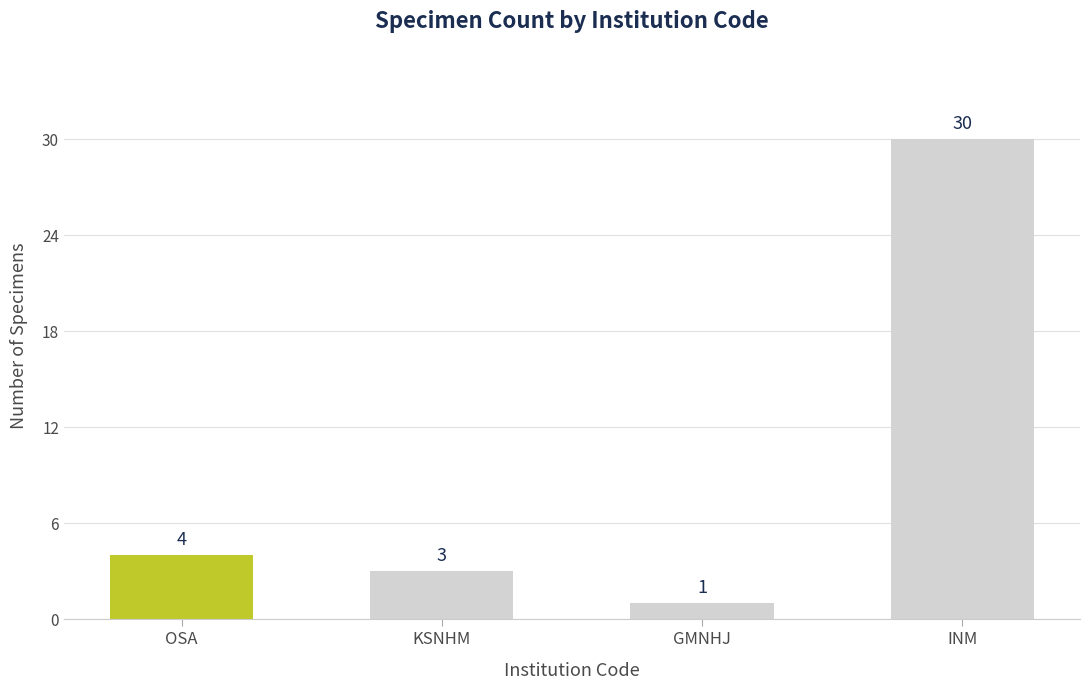

What is the label of the 2nd bar from the left?

KSNHM